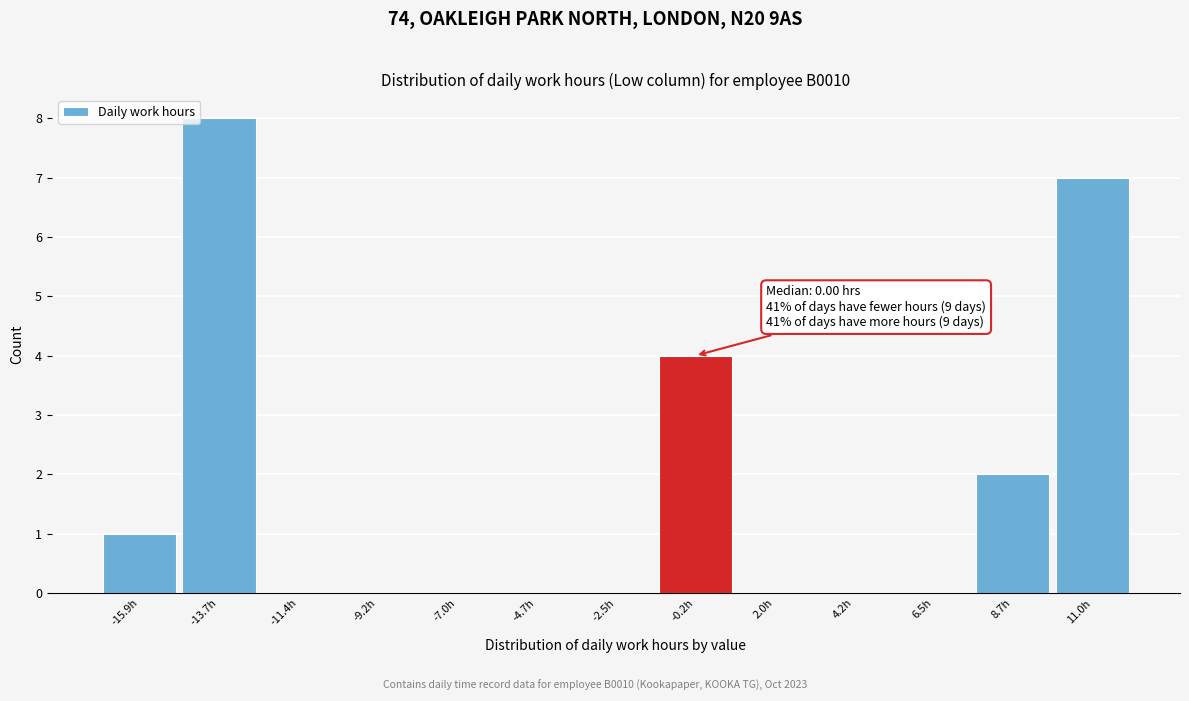

Reading left to right, list all the values displayed in this chart.

-15.9h=1	-13.7h=8	-11.4h=0	-9.2h=0	-7.0h=0	-4.7h=0	-2.5h=0	-0.2h=4	2.0h=0	4.2h=0	6.5h=0	8.7h=2	11.0h=7